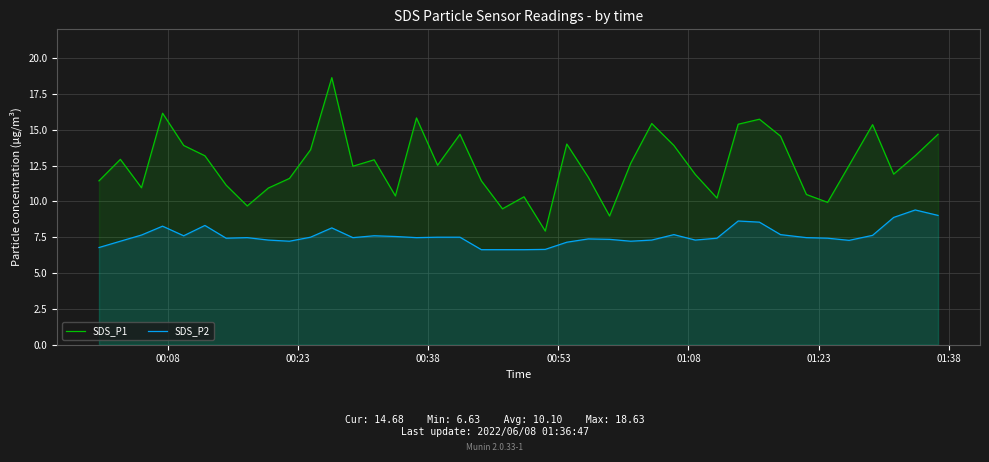

List the series in order of their peak value, lowest first.

SDS_P2, SDS_P1